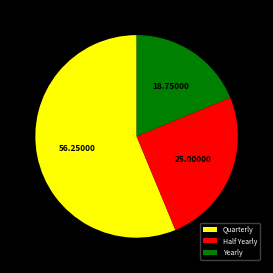

Is it true that Quarterly is 56% of the pie?

True